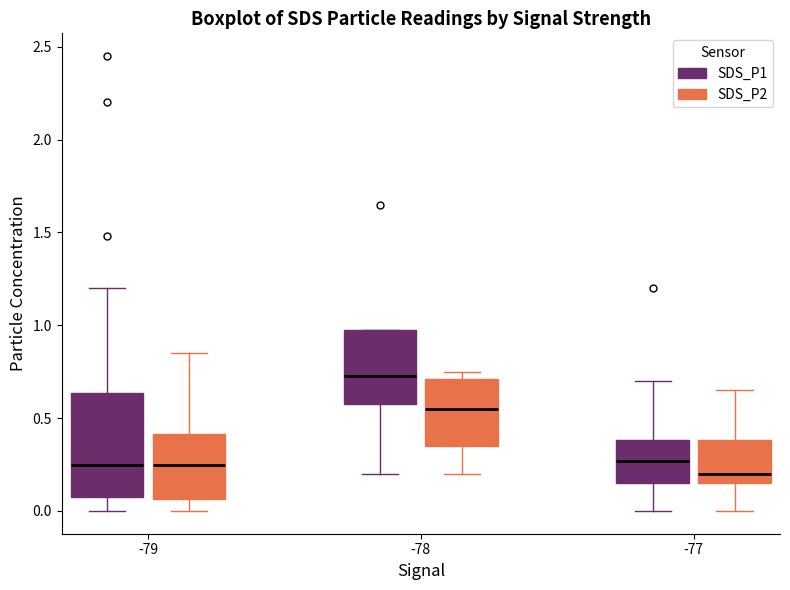

Which box is the tallest, from its lower edge to its upper edge?

-79 (SDS_P1)